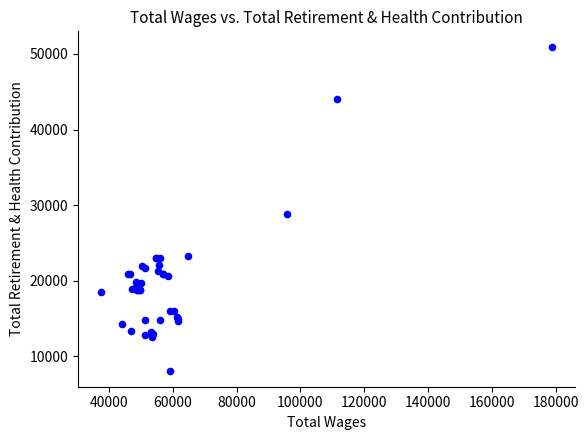

What Y value in the scatter plot is closest to 29495?

28873